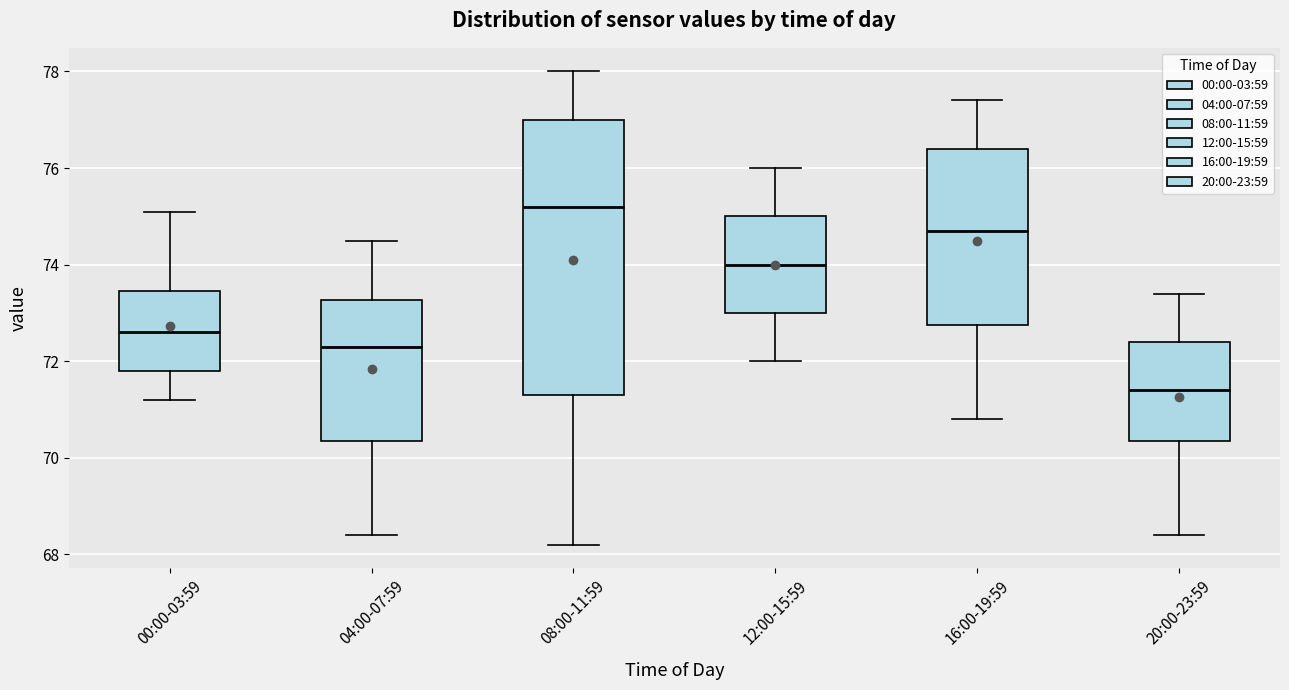

Which box has the lowest median line?

20:00-23:59